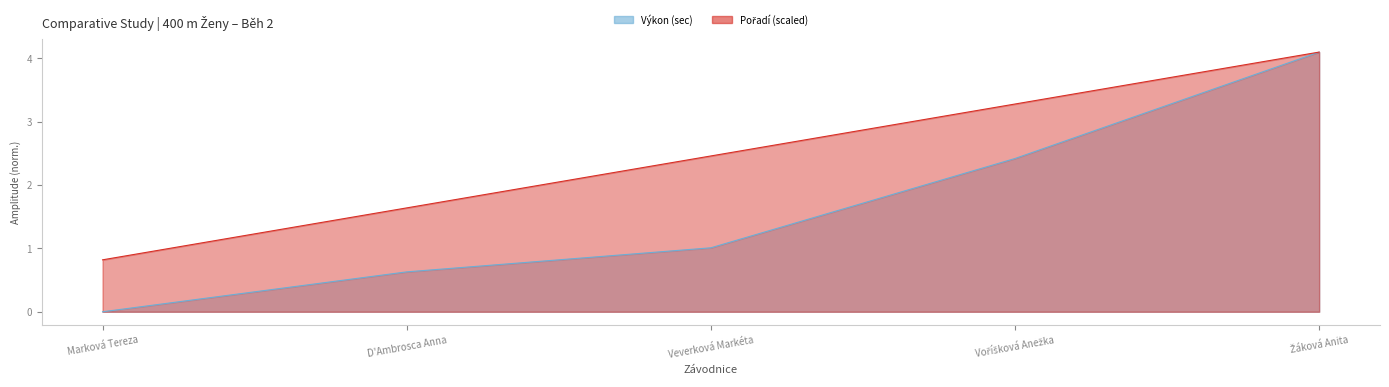

Rank the series by their maximum value, from highest to lowest.

Pořadí, Výkon